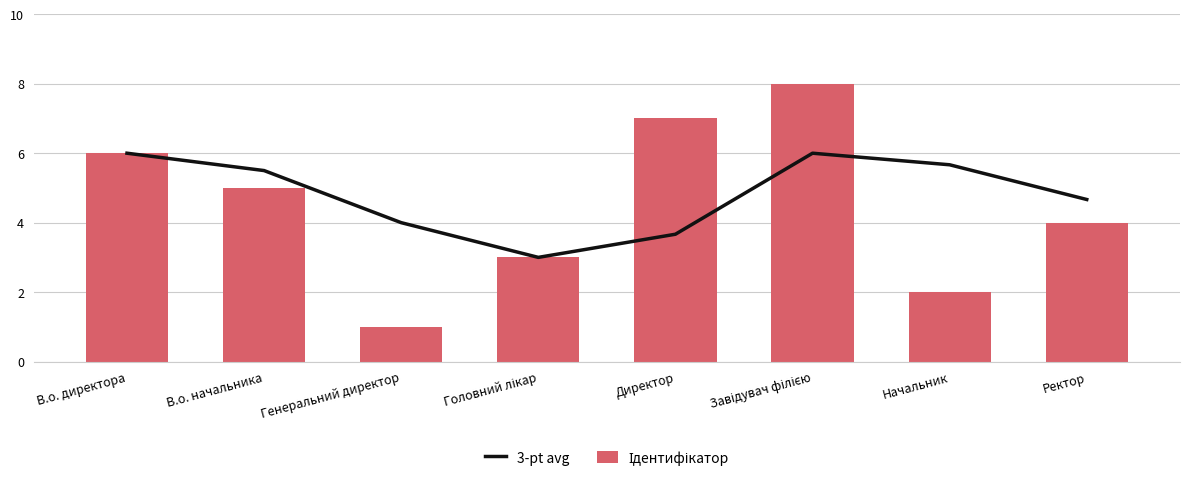

Is it true that Ідентифікатор equals 4.5 at Головний лікар?

False